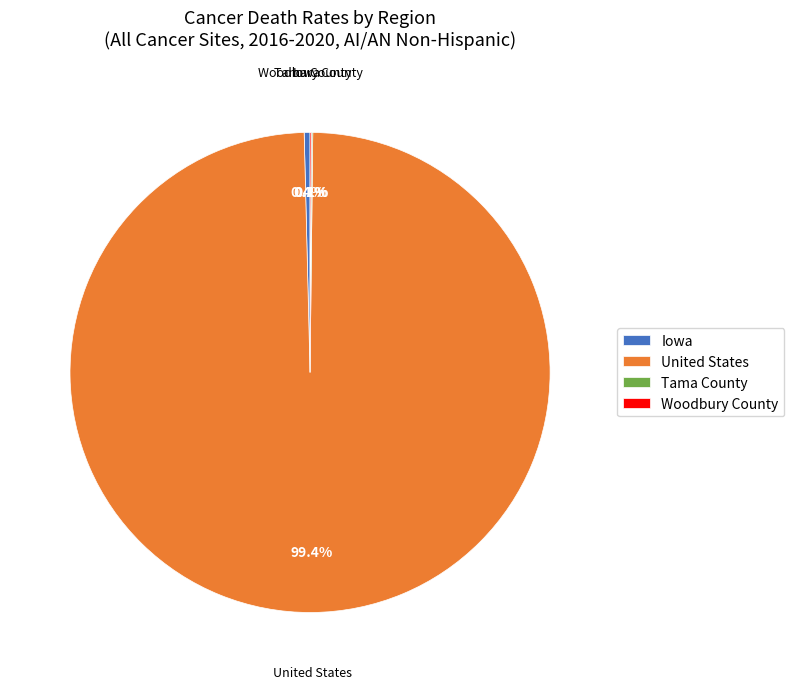

Is the sum of United States and Iowa greater than half?

Yes